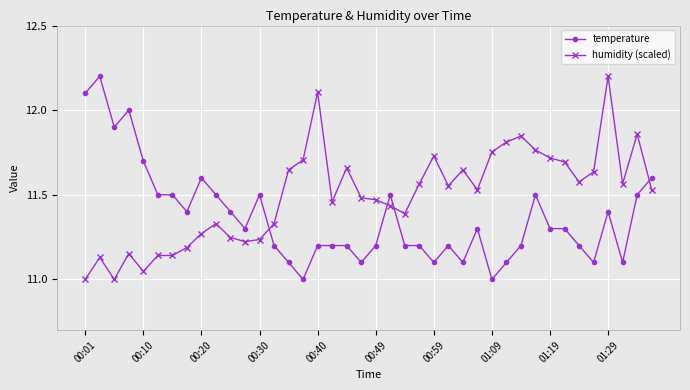

Which series has the largest total across all categories?

humidity (scaled)